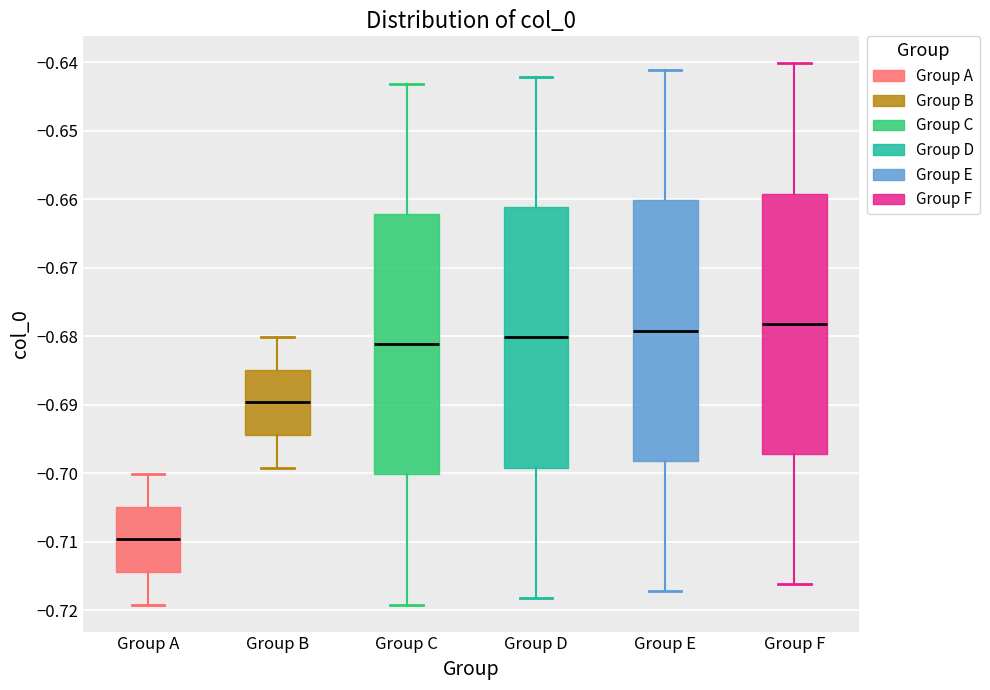

Which box's median line is the lowest?

Group A